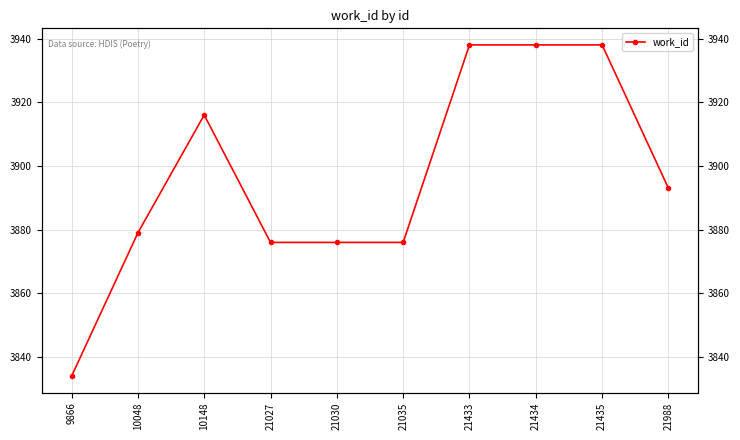

Reading right to left, what are all the values shown in this chart?

3893	3938	3938	3938	3876	3876	3876	3916	3879	3834